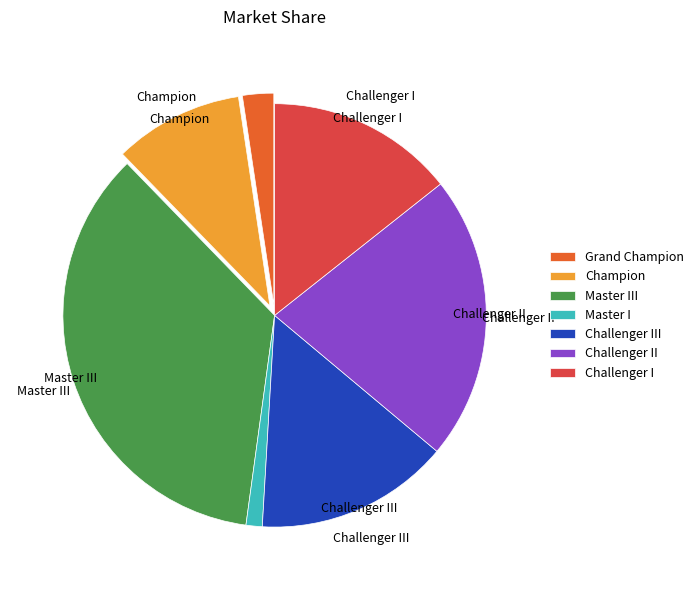

Does any single category account for the majority?

No